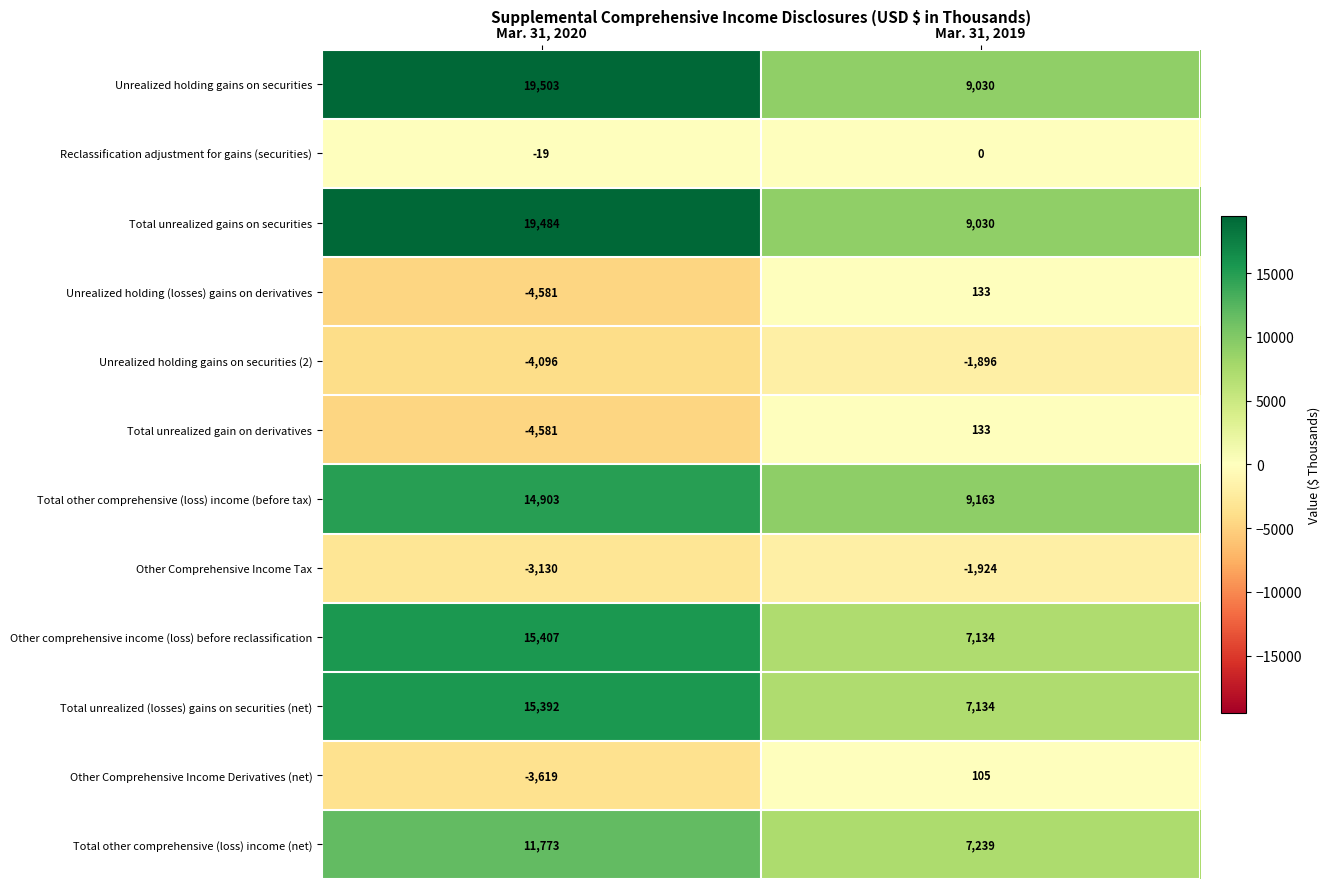

What is the difference between the maximum and minimum values in the Total unrealized (losses) gains on securities (net) series?

8258